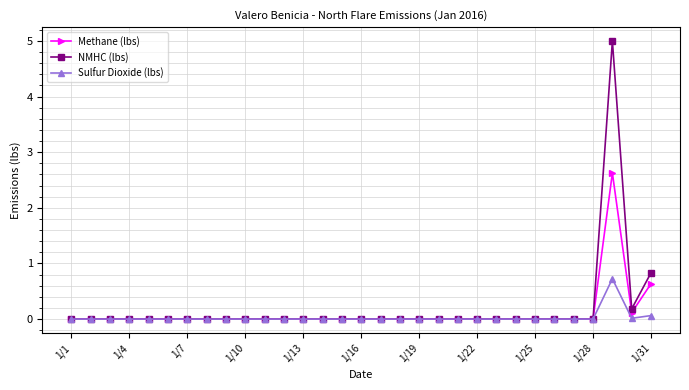

True or false: Sulfur Dioxide (lbs) has more than 0 interior local peaks.

True